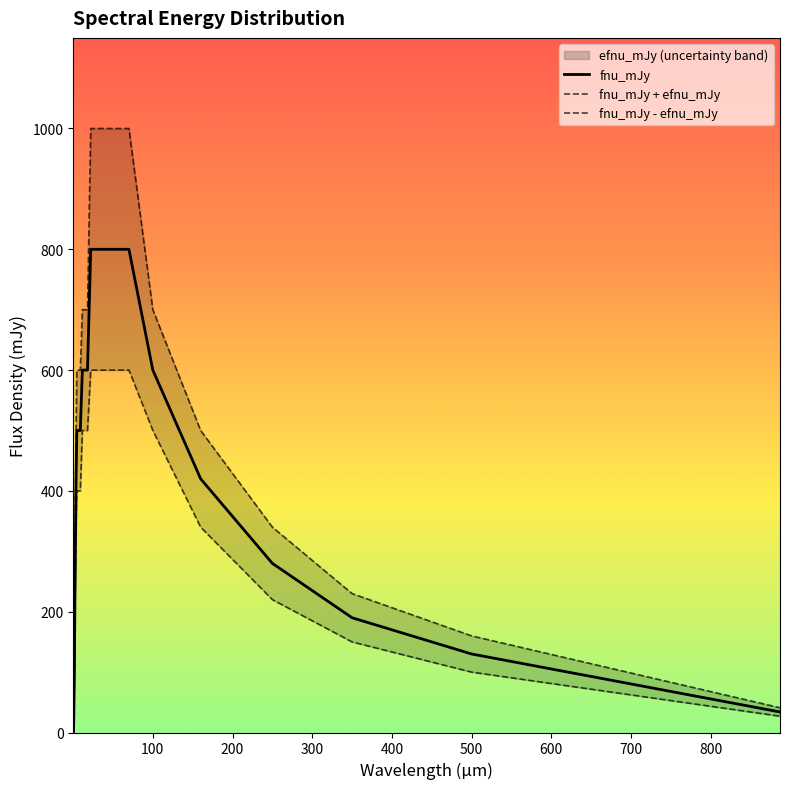

What is the smallest value displayed?

1.4